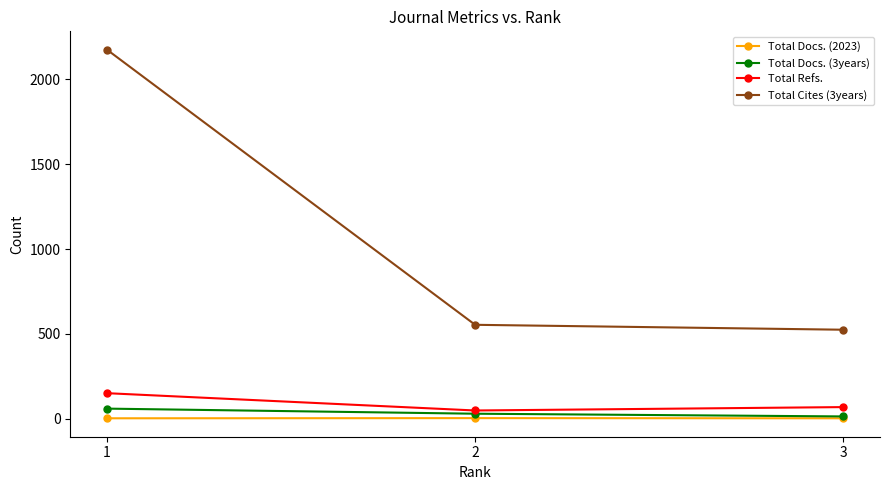

What are all the series names shown in the legend?

Total Docs. (2023), Total Docs. (3years), Total Refs., Total Cites (3years)